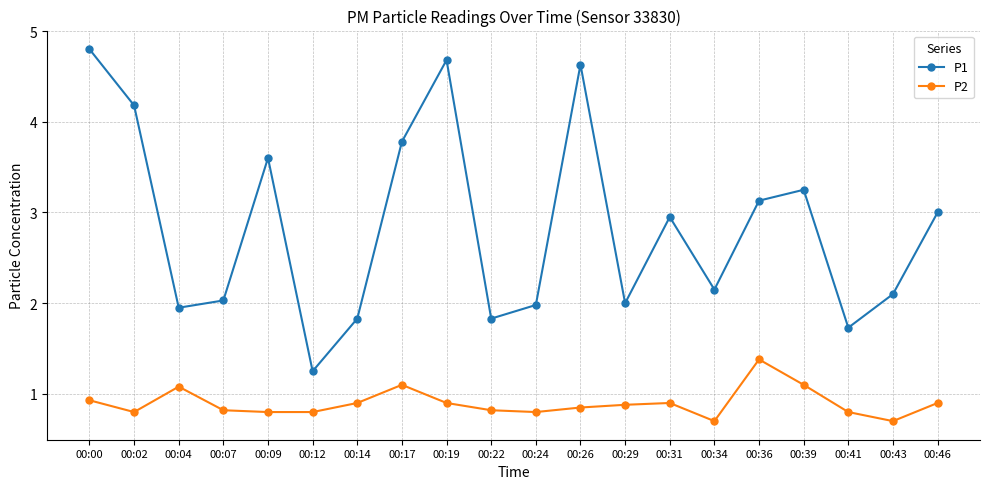

What is the difference between the P1 values at 00:09 and 00:46?

0.6